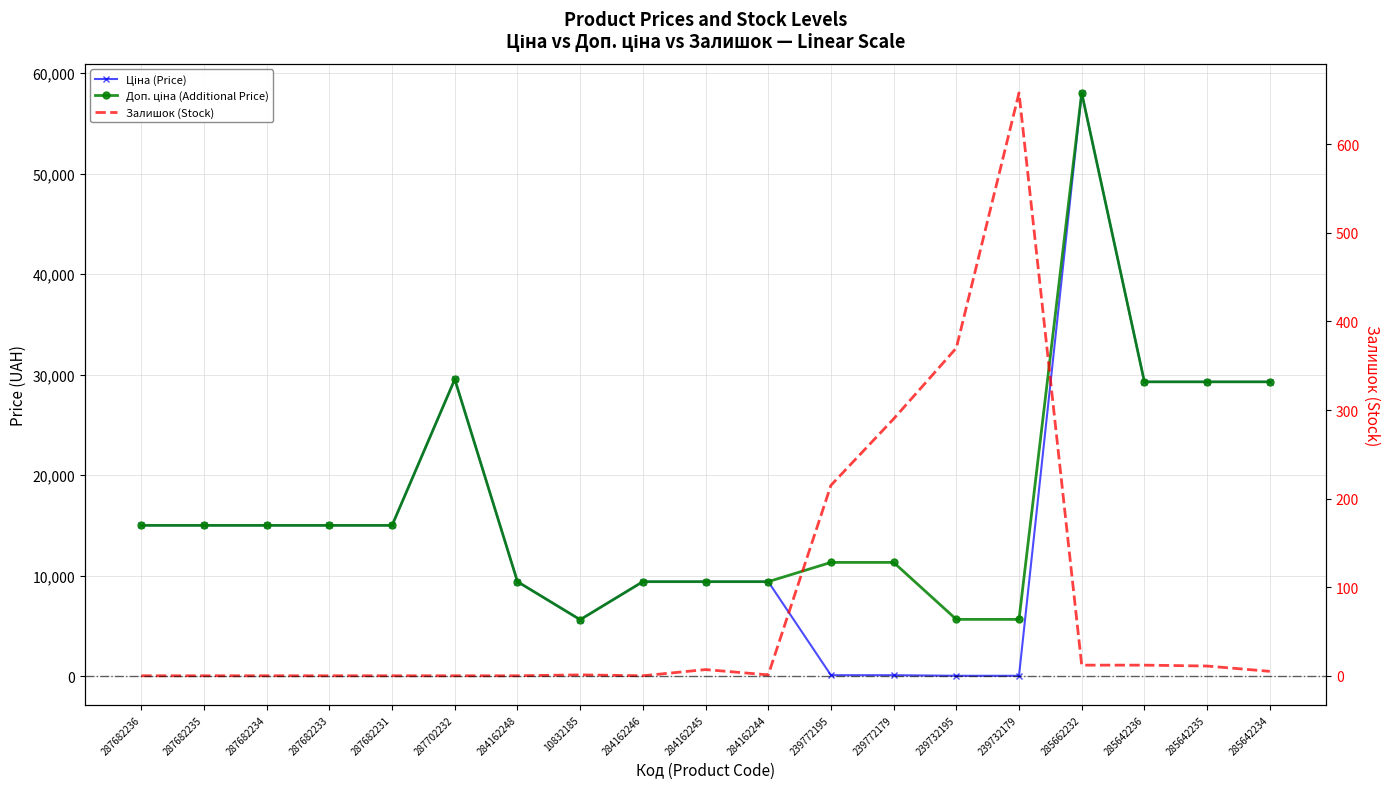

How many distinct data groups are displayed?

3